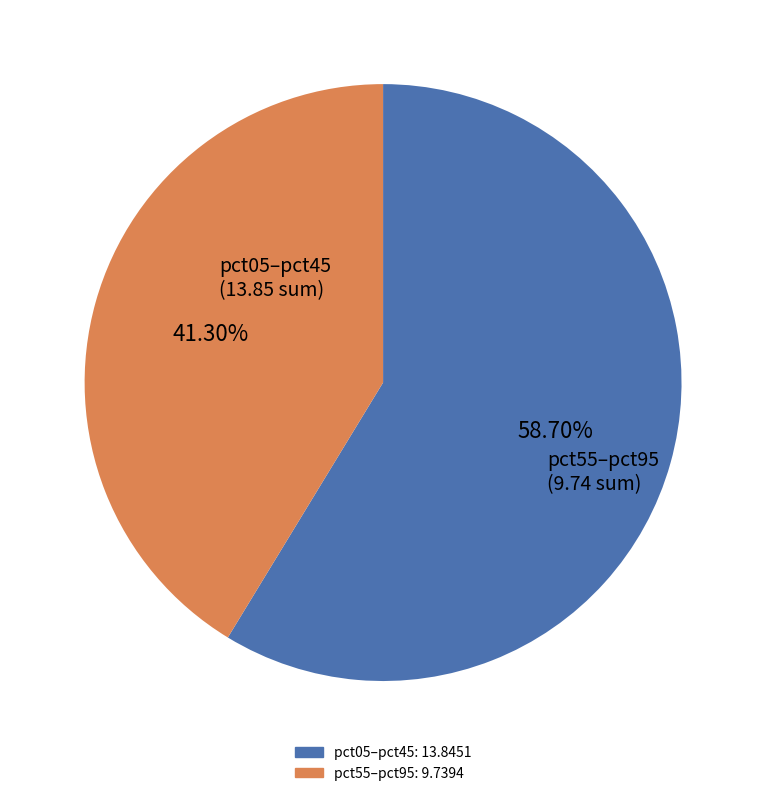

To the nearest percent, what is the average slice percentage?

50%